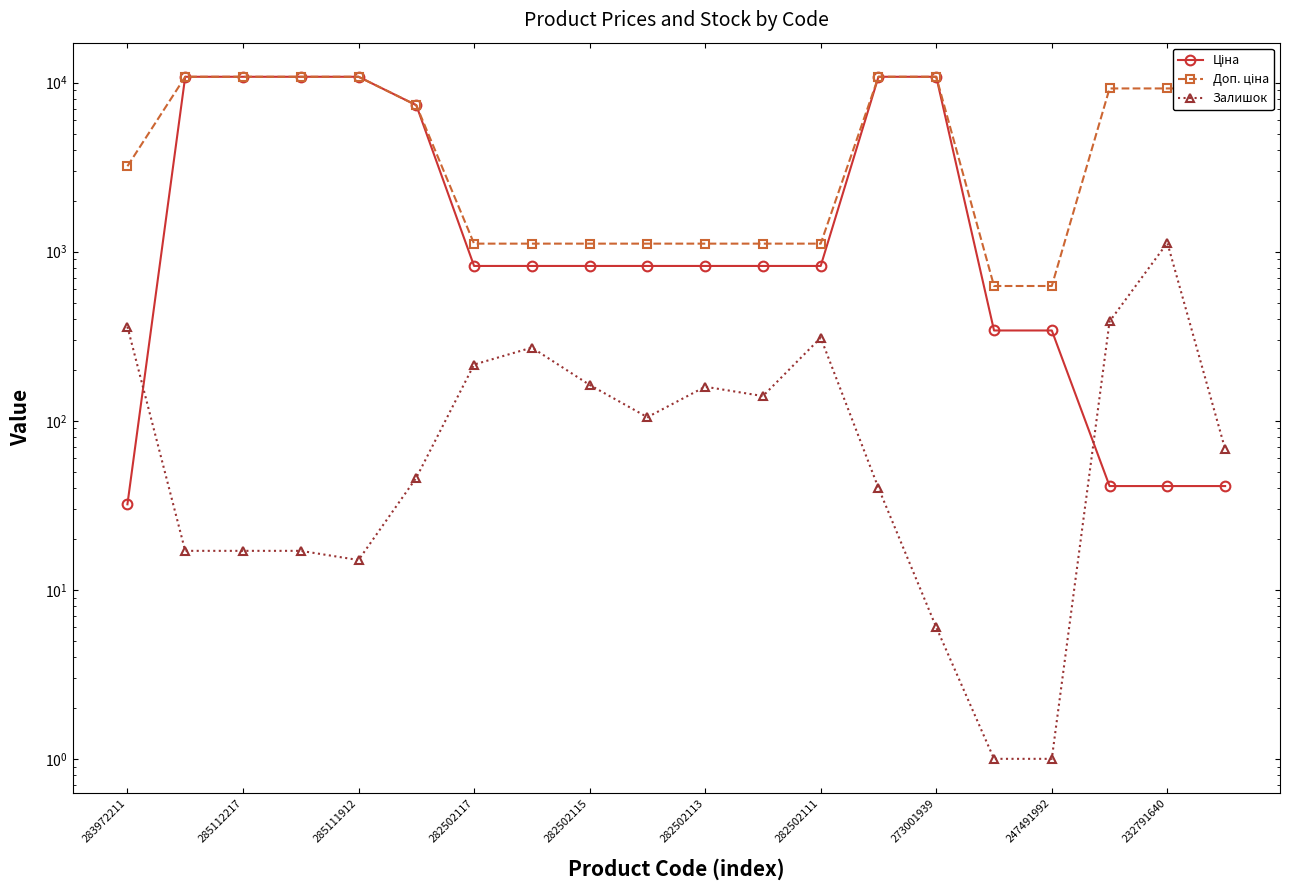

What position from the right is 282502111?

8